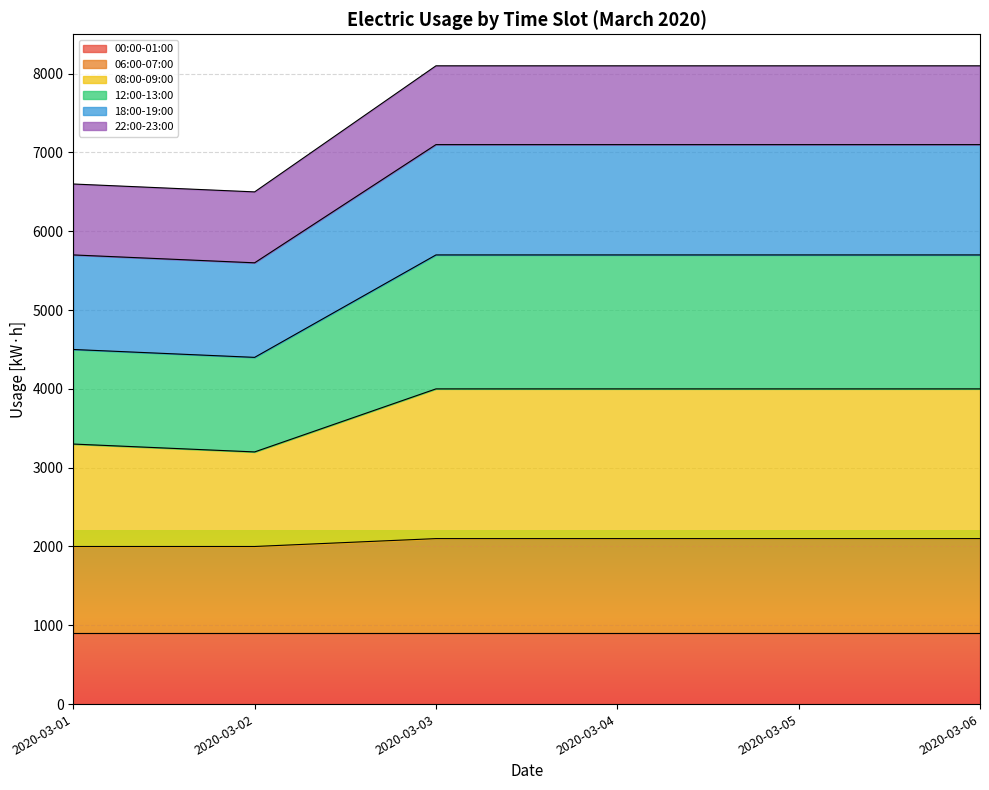

Which series changed the most between 2020-03-03 and 2020-03-04?

06:00-07:00